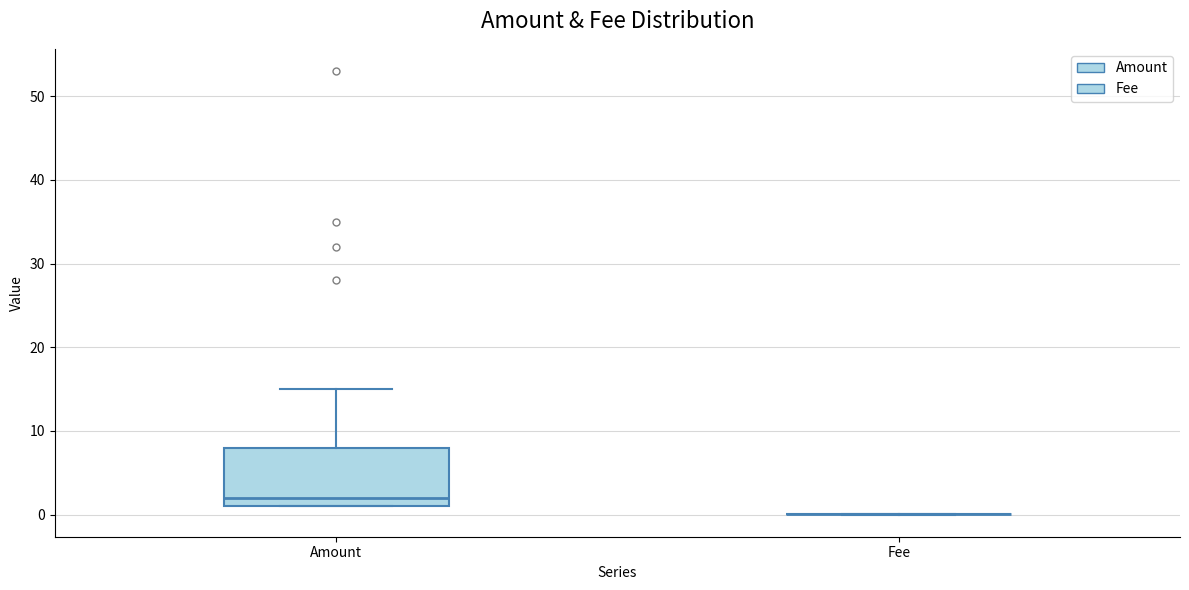

Reading left to right, read every box against the y-axis: the position of its median line, the range the box covers, and the ends of its whiskers. The values are not printed on the chart, so give them approximately, as read against the axis.

Amount: median 2, box 1 to 8, whiskers 1 to 15
Fee: box collapsed to a line at 0, whiskers 0 to 0